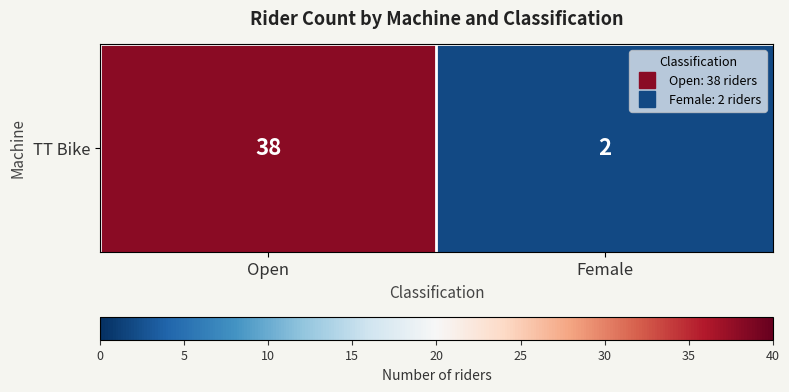

Rank the categories by value from highest to lowest.

Open, Female